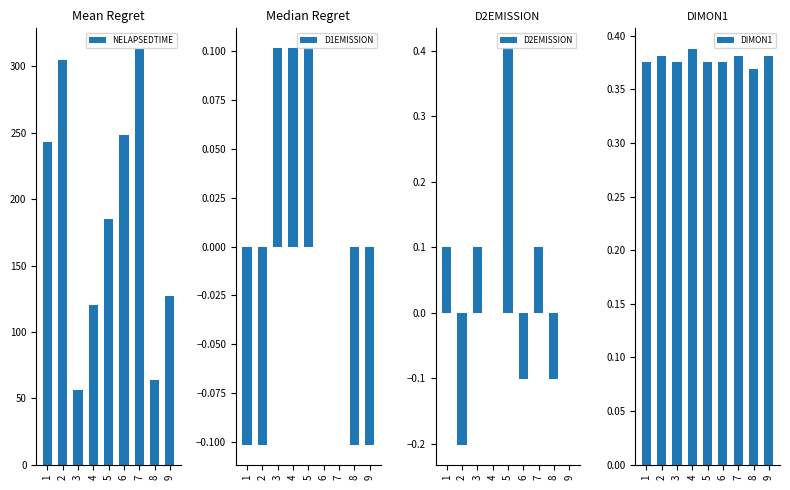

Which label corresponds to the smallest value in the chart?

2